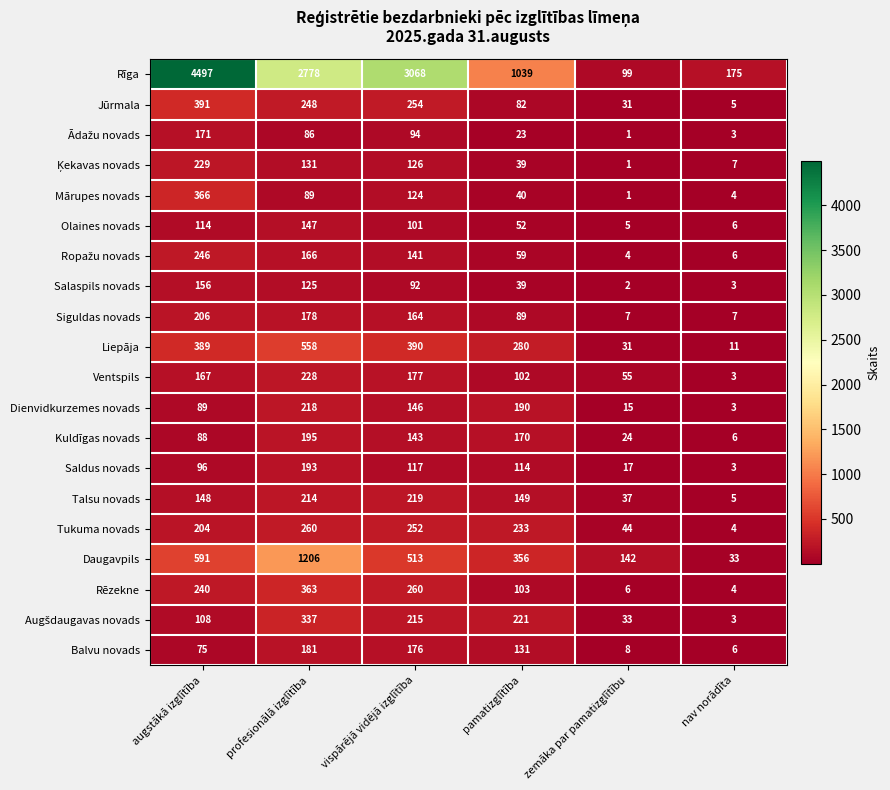

Where does the Daugavpils series first go above 513?

augstākā izglītība